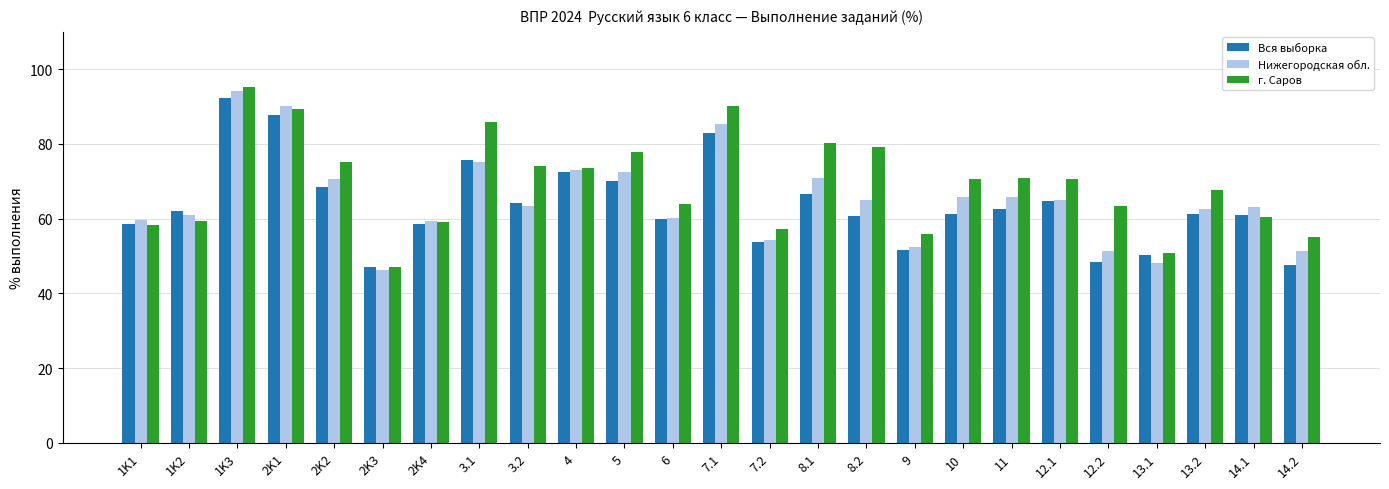

Are the bars grouped side by side (vs. stacked)?

Yes